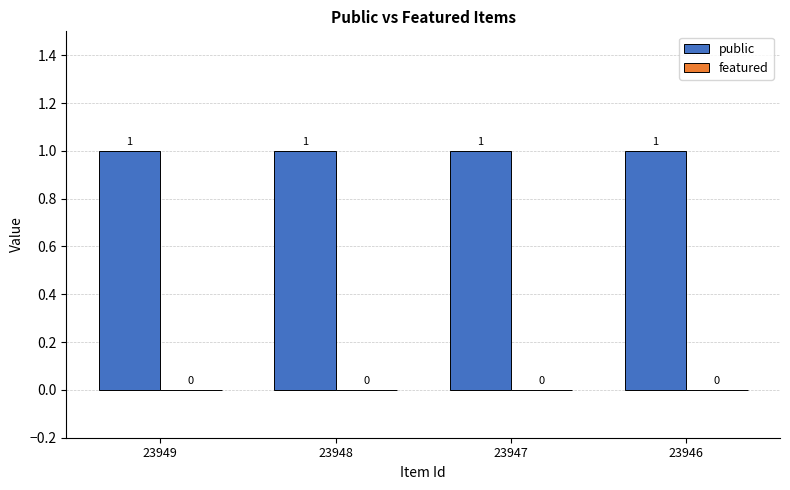

At which category is the sum across all series the highest?

23949